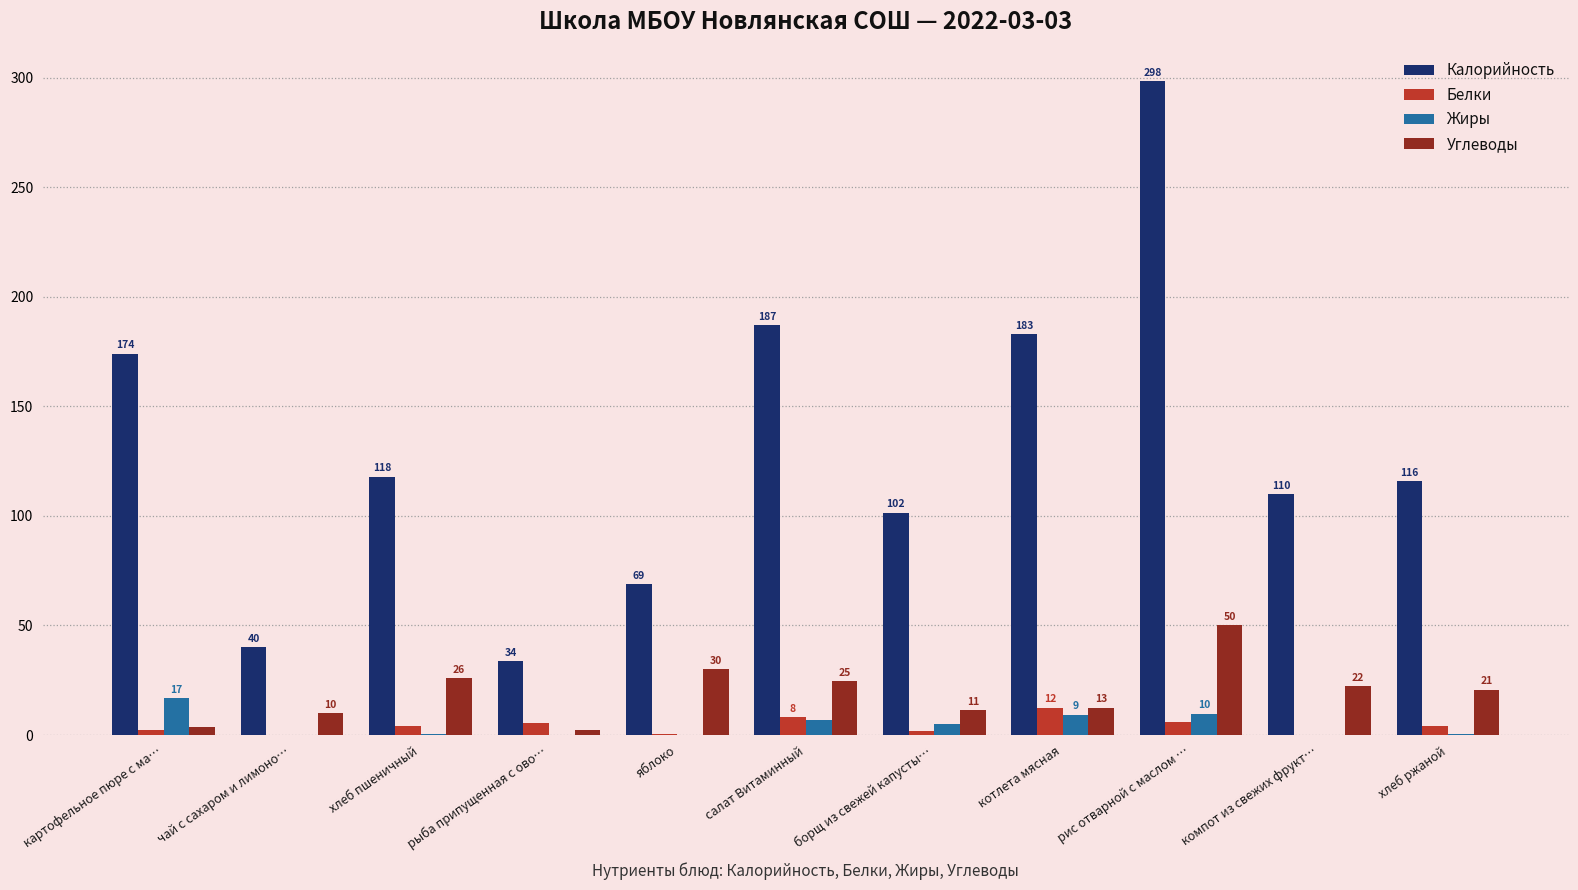

How many groups of bars are there?

11